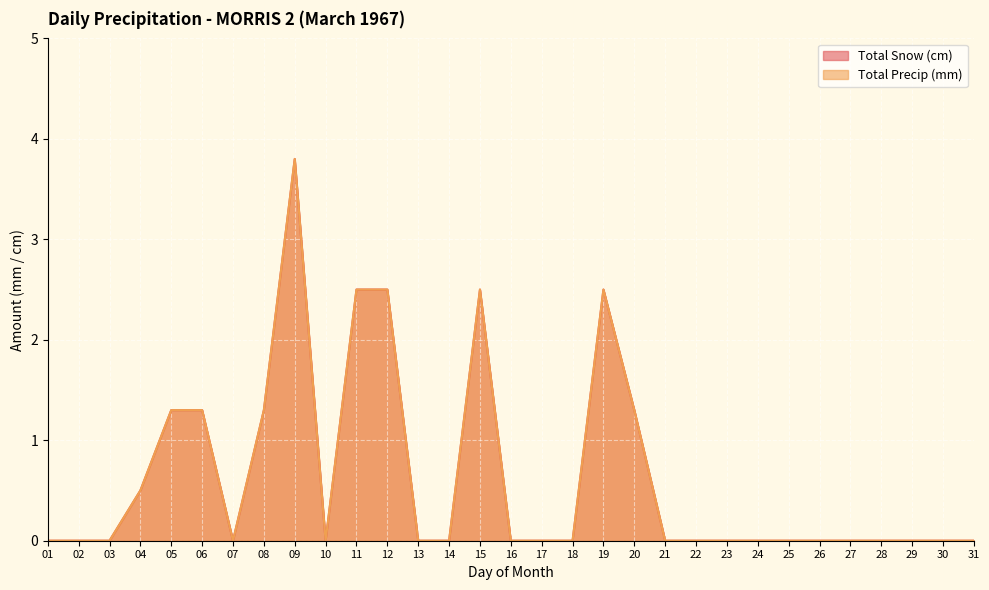

True or false: Total Snow (cm) and Total Precip (mm) intersect in this chart.

False